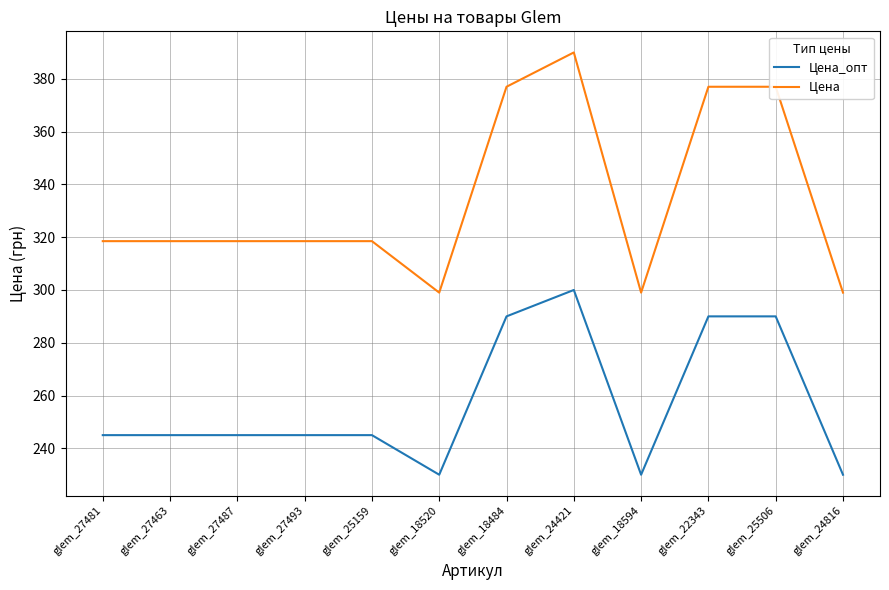

At which category does the chart reach its peak across all series?

glem_24421